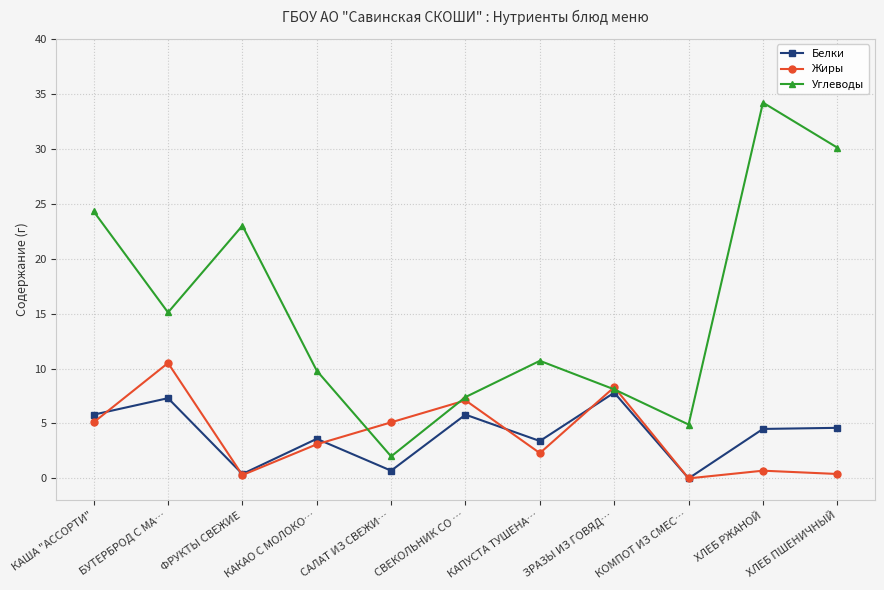

The value of Углеводы at КАКАО С МОЛОКО… is 14.6. True or false?

False